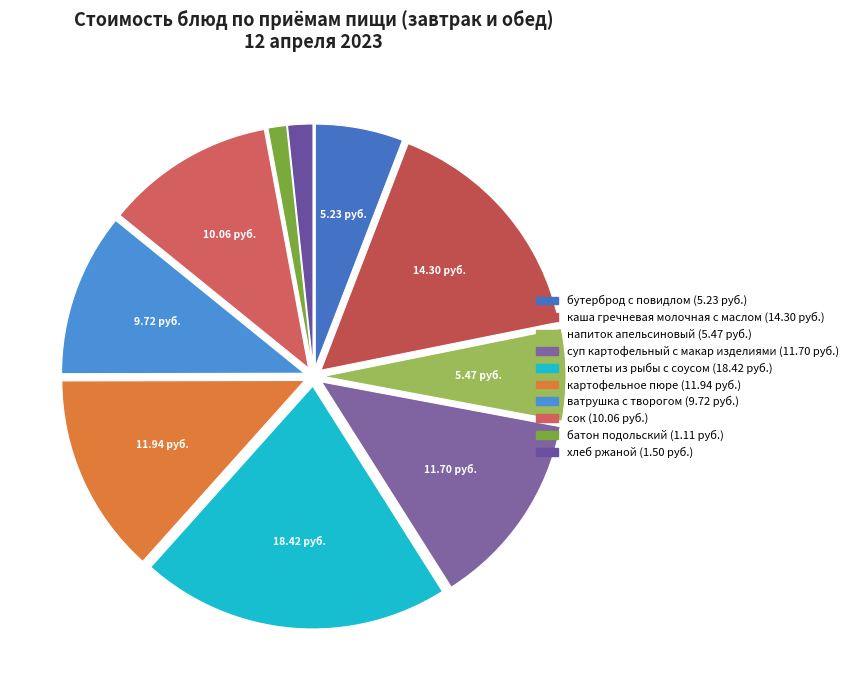

How many slices are in this pie chart?

10